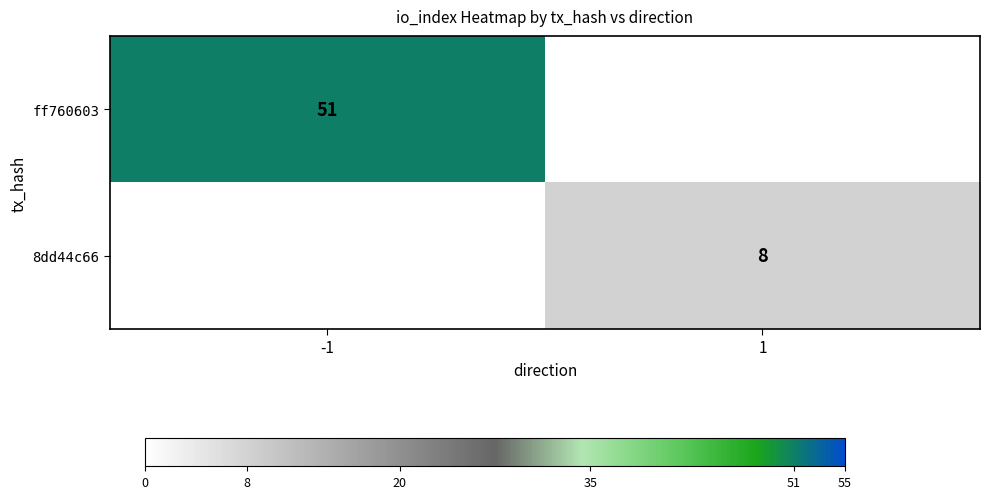

True or false: ff760603 has a value of 89 at -1.

False